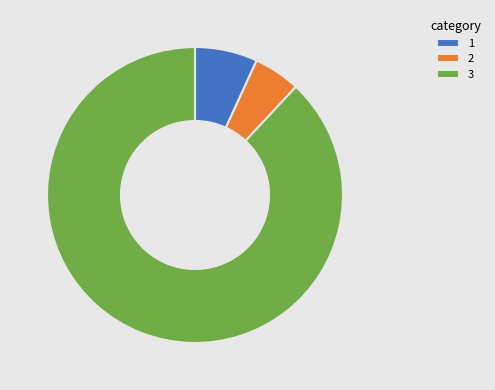

Is there any slice that represents more than half of the pie?

Yes